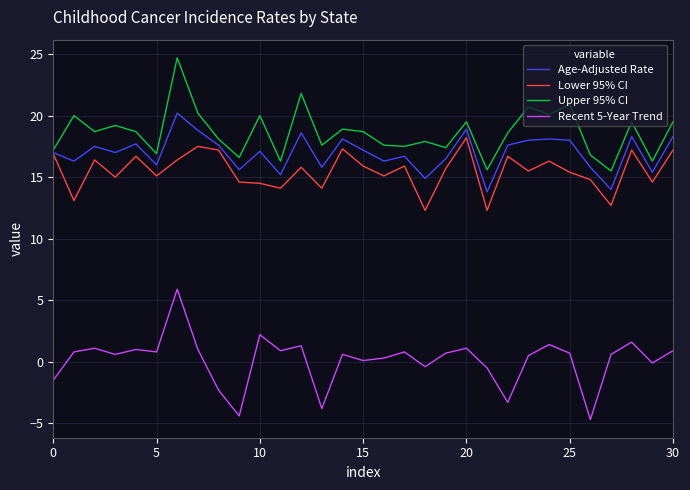

Does the chart display data point markers on the line(s)?

No